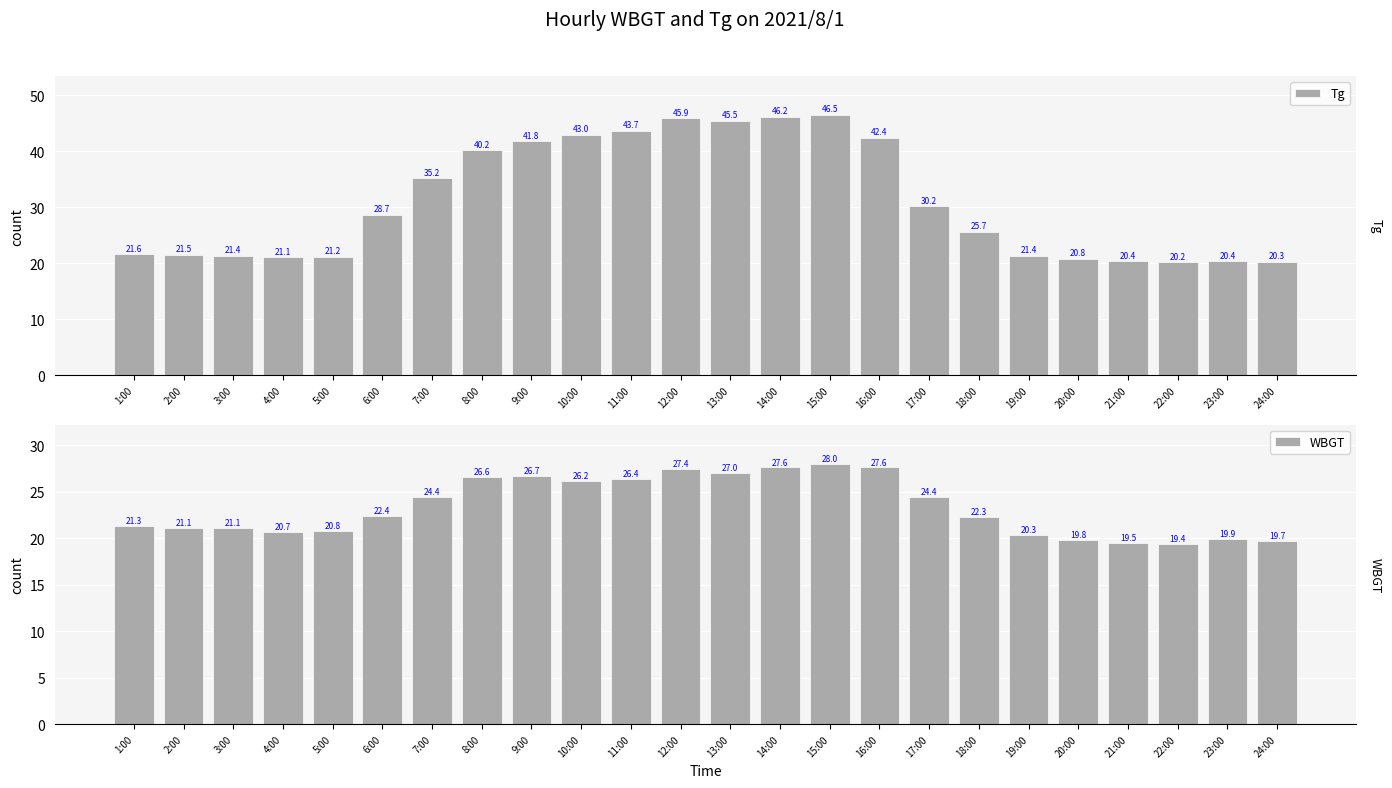

What is the value of the Tg bar at the 5th from the left?

21.2